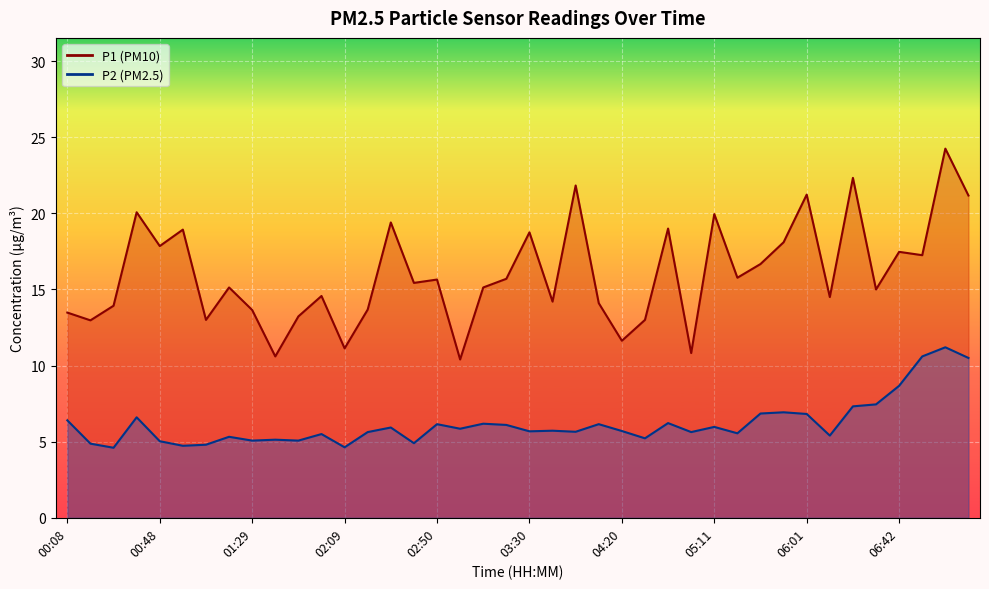

What is the difference between the P2 values at 06:22 and 04:20?

1.6